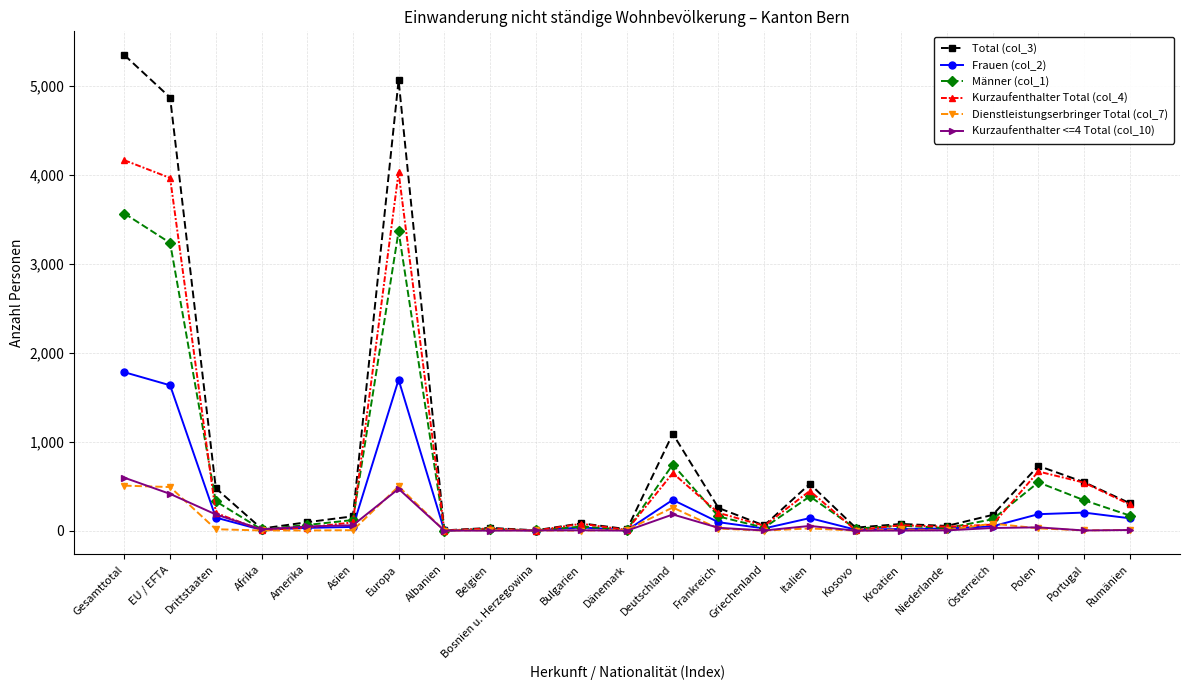

What is the label of the 20th point from the right?

Afrika